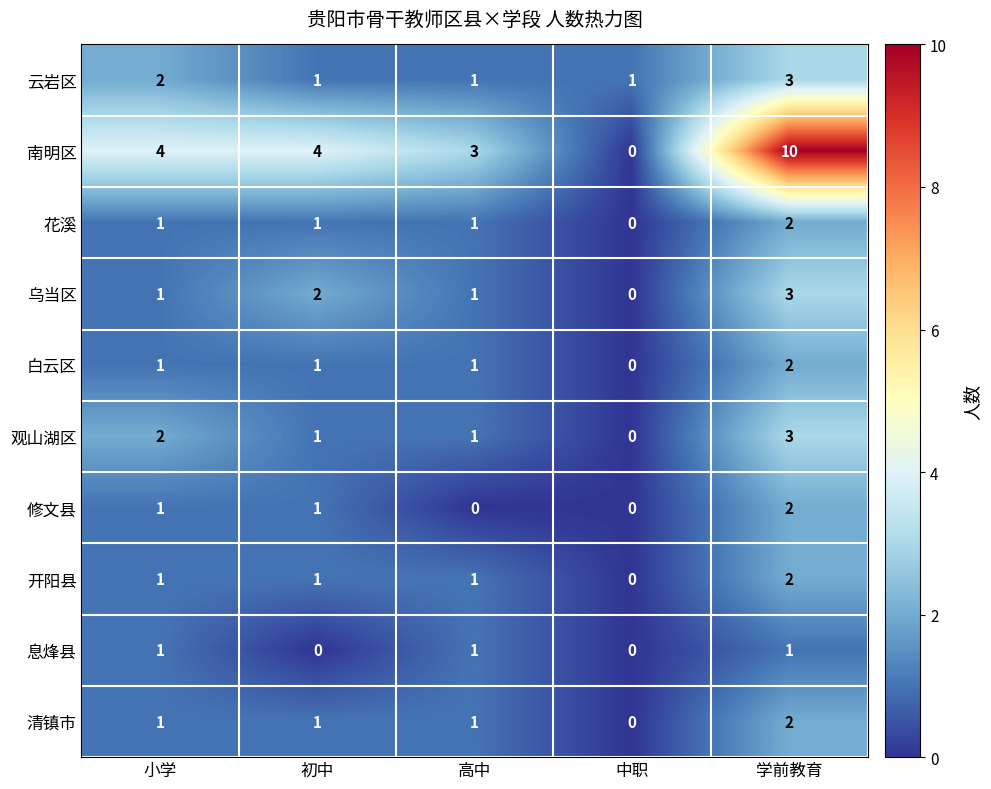

How many values in the 云岩区 series exceed 1?

2